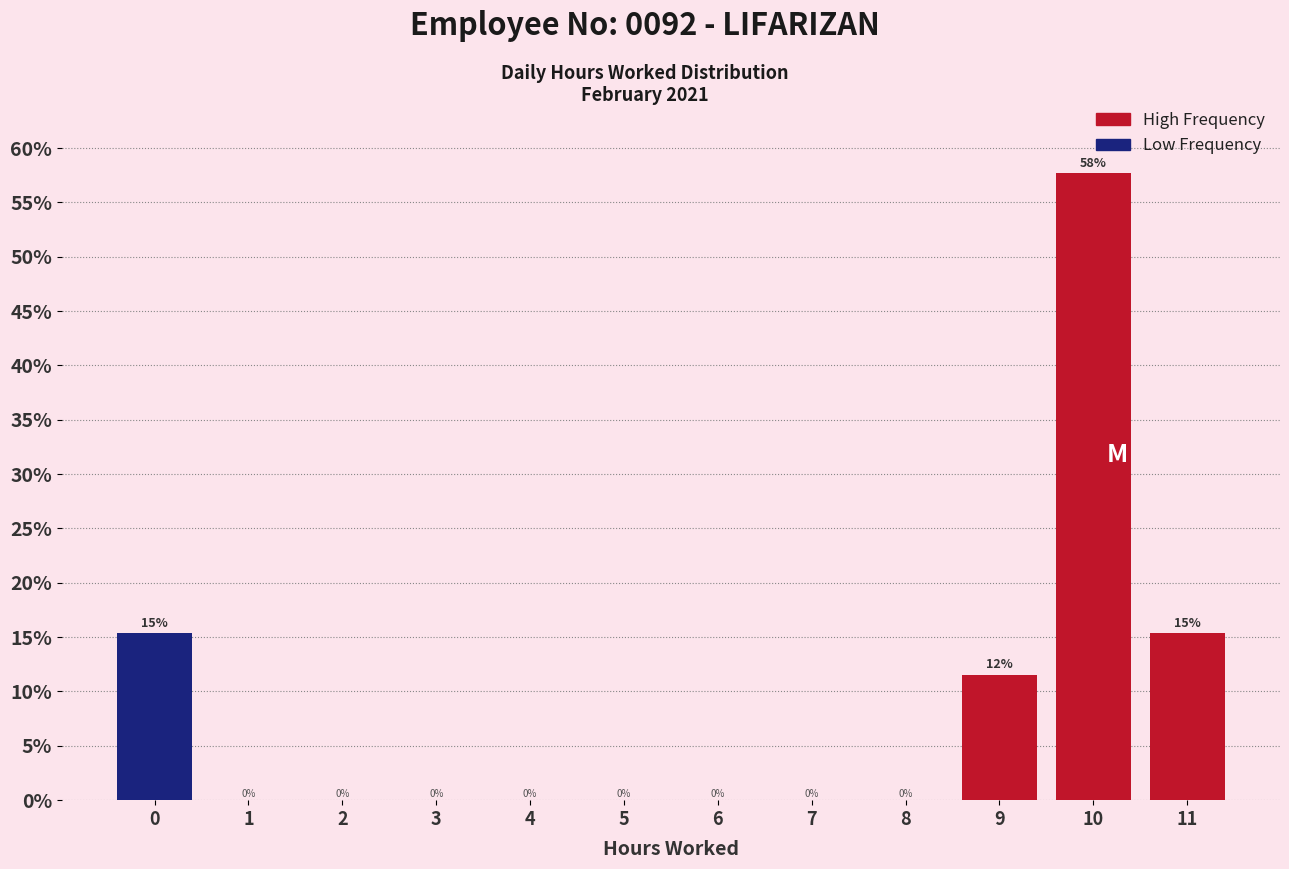

The value at 5 is 0.0. True or false?

True